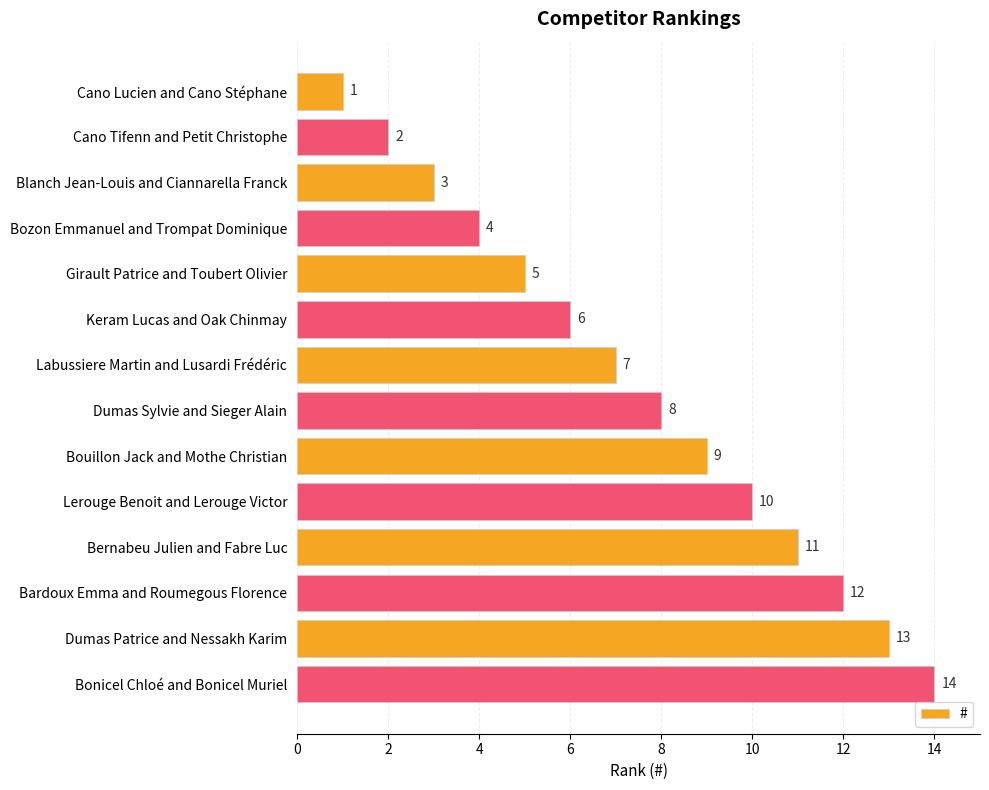

Are the bars horizontal?

Yes